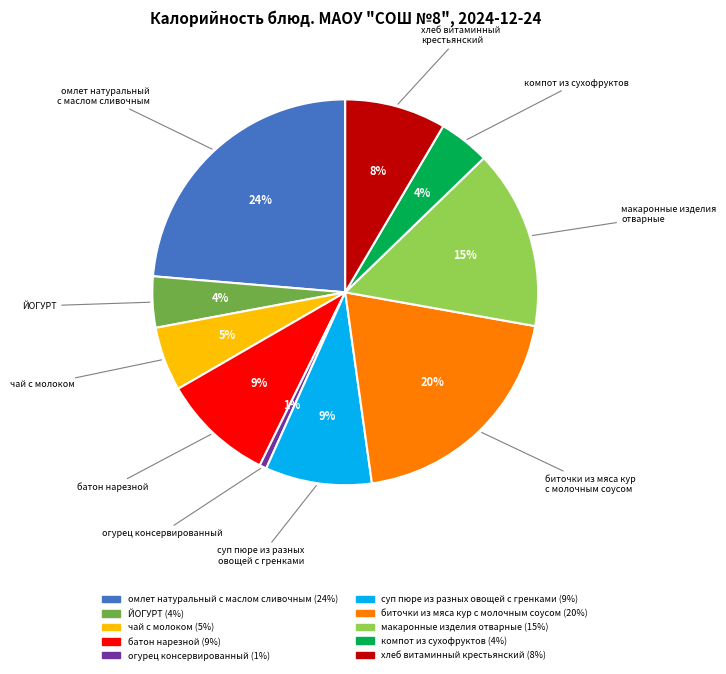

What percentage is the ЙОГУРТ slice, to the nearest percent?

4%